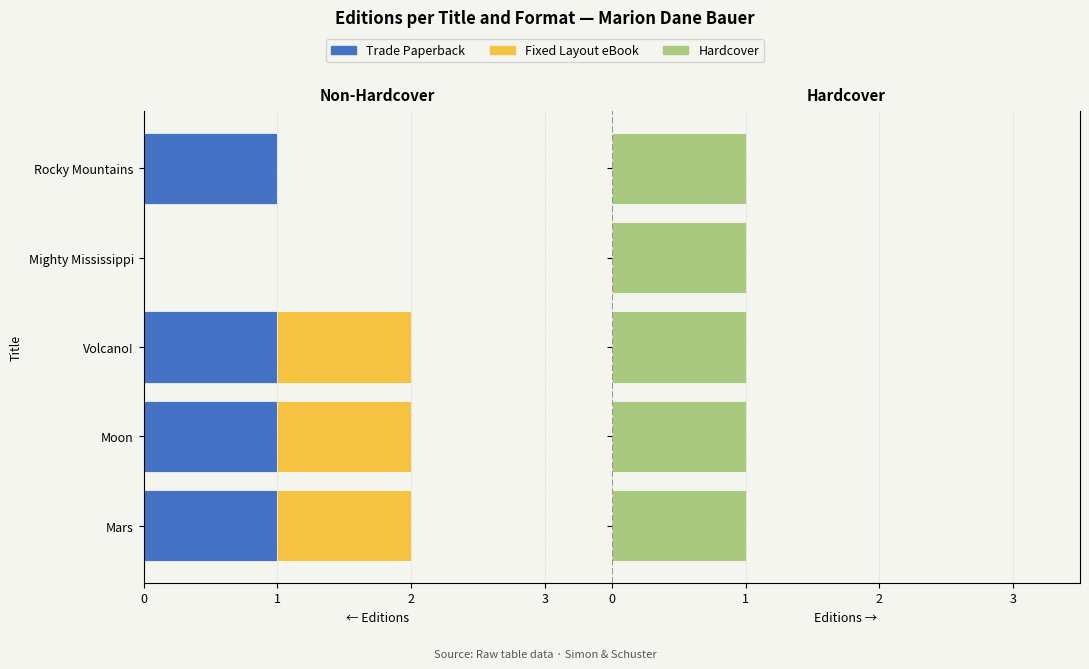

What is the difference between the second highest and minimum values in the Fixed Layout eBook series?

1.0